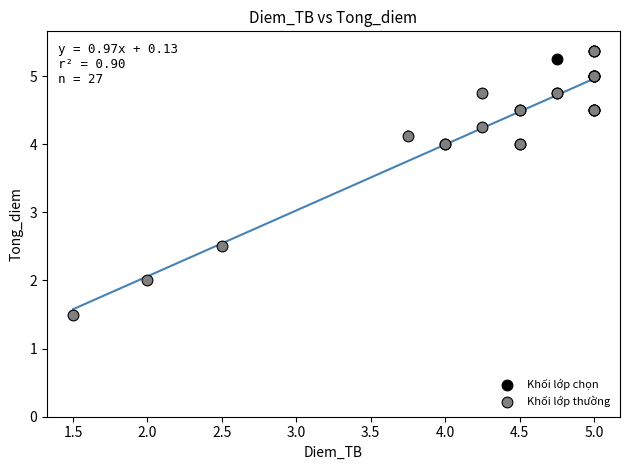

What are all the series names shown in the legend?

Khối lớp chọn, Khối lớp thường